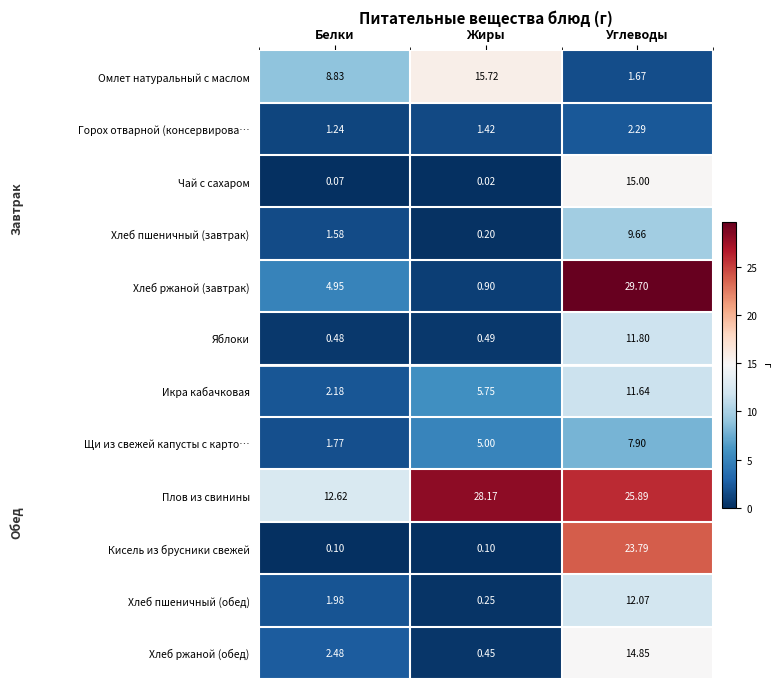

Where is Хлеб пшеничный (завтрак) nearest to the value 4?

Белки